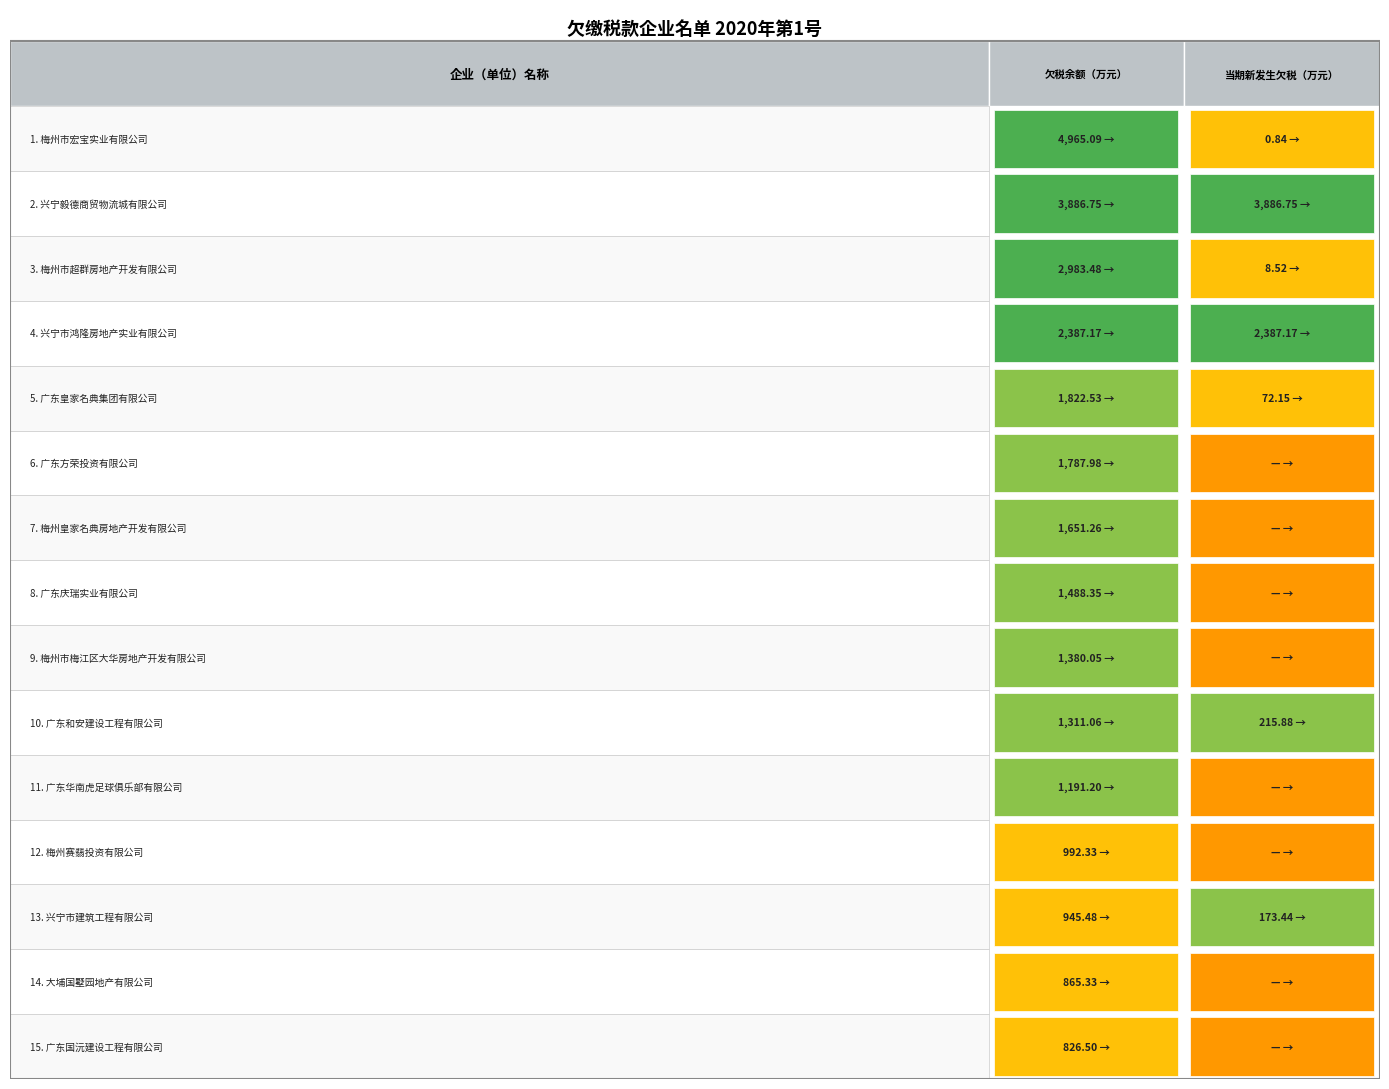

Reading right to left, what are all the values shown in this chart?

欠税余额（万元）: 826.5	865.3	945.5	992.3	1191.2	1311.1	1380.0	1488.3	1651.3	1788.0	1822.5	2387.2	2983.5	3886.8	4965.1
当期新发生欠税（万元）: 0.0	0.0	173.4	0.0	0.0	215.9	0.0	0.0	0.0	0.0	72.2	2387.2	8.5	3886.8	0.8